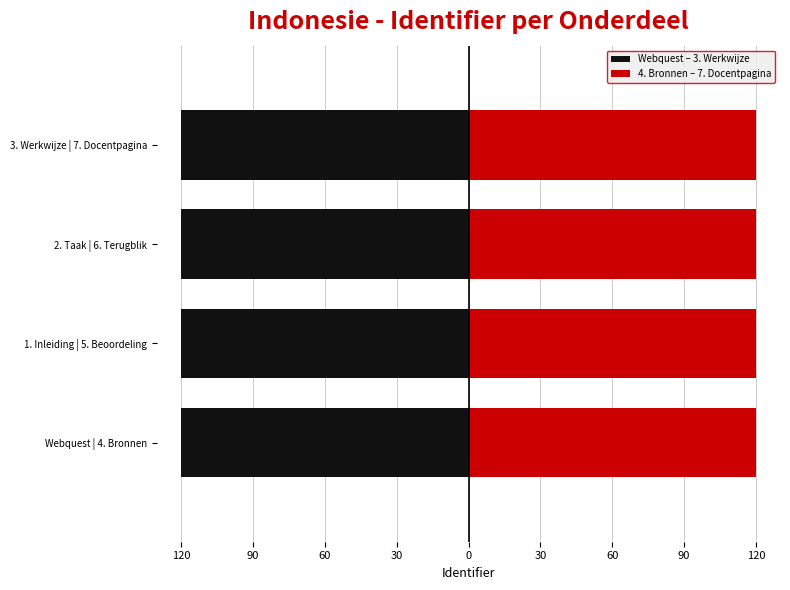

What is the value of the 4. Bronnen – 7. Docentpagina bar at the 1st from the left?

120.0